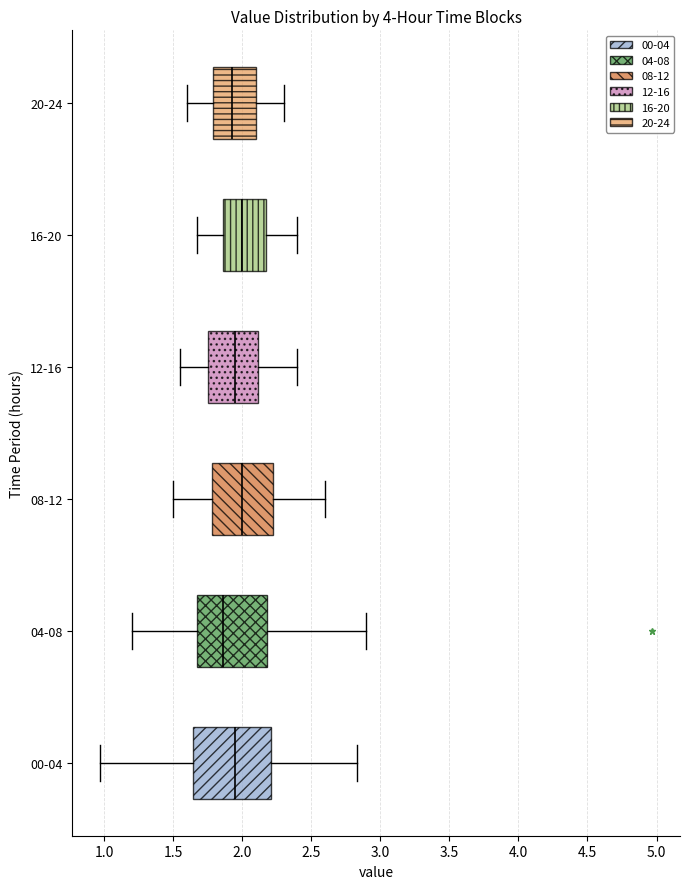

Reading bottom to top, read every box against the x-axis: the position of its median line, the range the box covers, and the ends of its whiskers. The values are not printed on the chart, so give them approximately, as read against the axis.

00-04: median 1.95, box 1.65 to 2.20, whiskers 0.95 to 2.85
04-08: median 1.85, box 1.65 to 2.20, whiskers 1.20 to 2.90
08-12: median 2.00, box 1.80 to 2.25, whiskers 1.50 to 2.60
12-16: median 1.95, box 1.75 to 2.10, whiskers 1.55 to 2.40
16-20: median 2.00, box 1.85 to 2.15, whiskers 1.65 to 2.40
20-24: median 1.95, box 1.80 to 2.10, whiskers 1.60 to 2.30